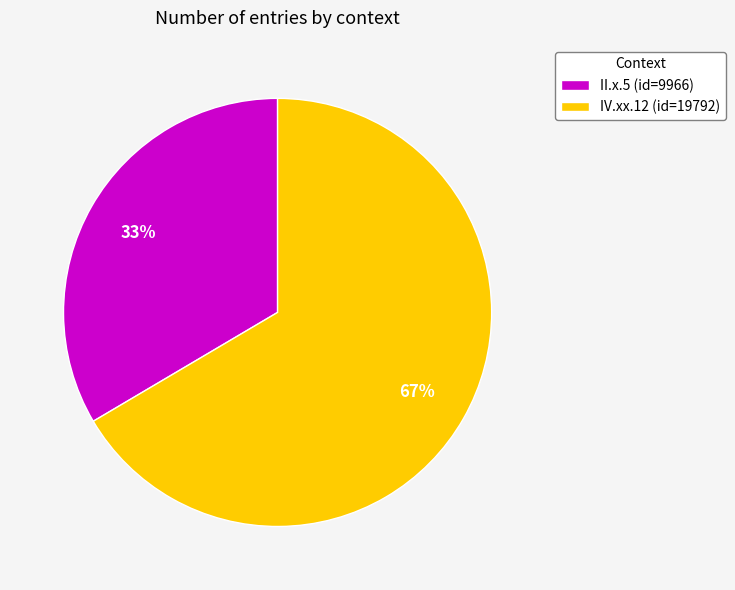

Does any single category account for the majority?

Yes